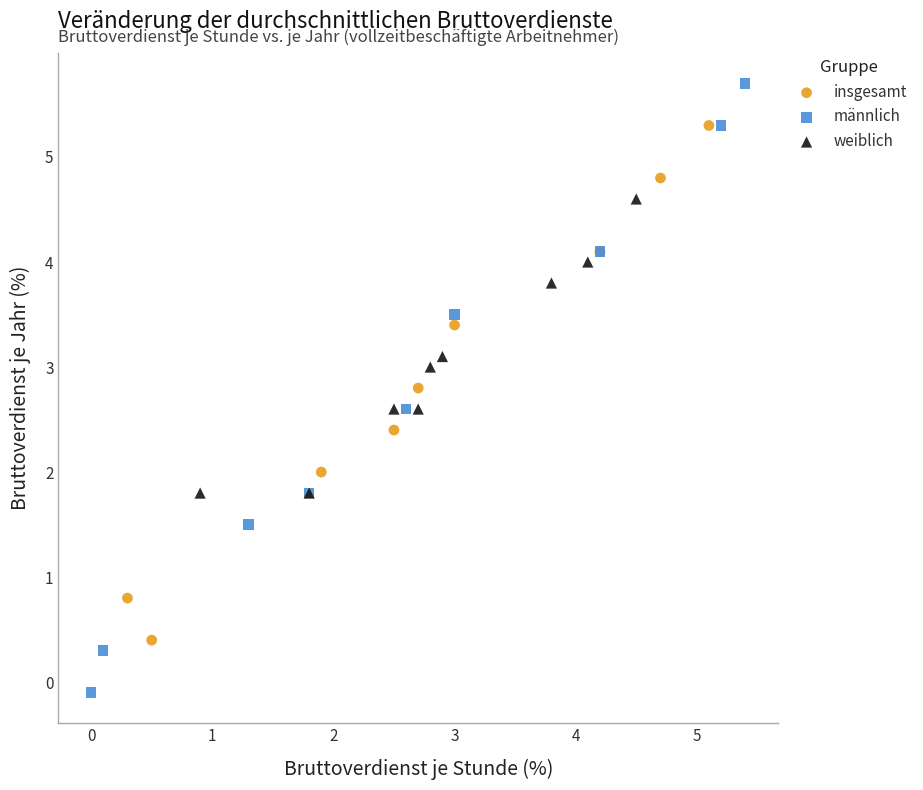

Which series has the largest Y range (max minus min)?

männlich